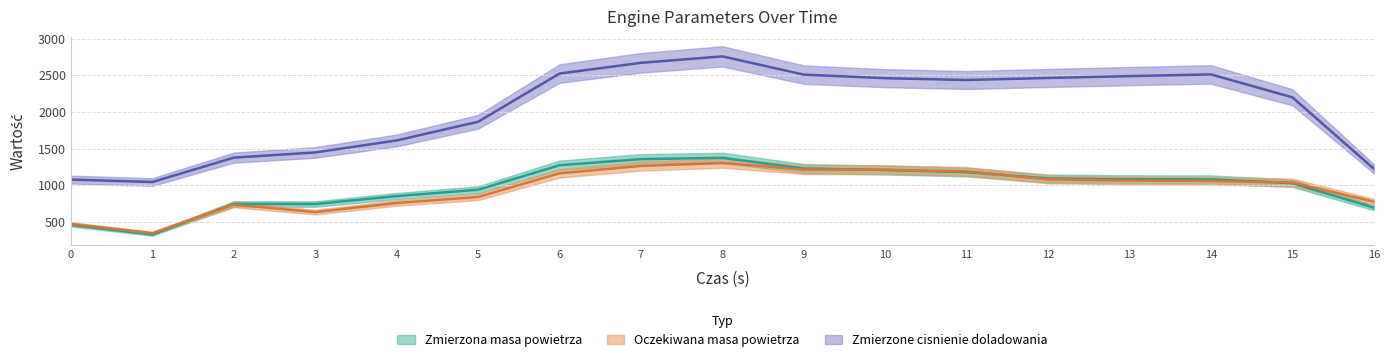

Reading left to right, transcribe all the data shown in this chart.

Zmierzona masa powietrza: 0=462.5	1=331.0	2=747.0	3=746.0	4=854.0	5=940.5	6=1274.5	7=1358.0	8=1375.5	9=1230.0	10=1209.5	11=1181.0	12=1093.5	13=1083.5	14=1082.0	15=1030.0	16=696.5
Oczekiwana masa powietrza: 0=475.0	1=349.0	2=738.0	3=635.5	4=760.0	5=842.0	6=1165.0	7=1264.5	8=1305.5	9=1215.5	10=1213.5	11=1190.0	12=1081.5	13=1067.0	14=1061.0	15=1039.0	16=778.0
Zmierzone cisnienie doladowania: 0=1079.0	1=1046.0	2=1378.0	3=1449.0	4=1612.0	5=1867.0	6=2524.0	7=2670.0	8=2758.0	9=2509.0	10=2461.0	11=2436.0	12=2464.0	13=2489.0	14=2512.0	15=2200.0	16=1227.0